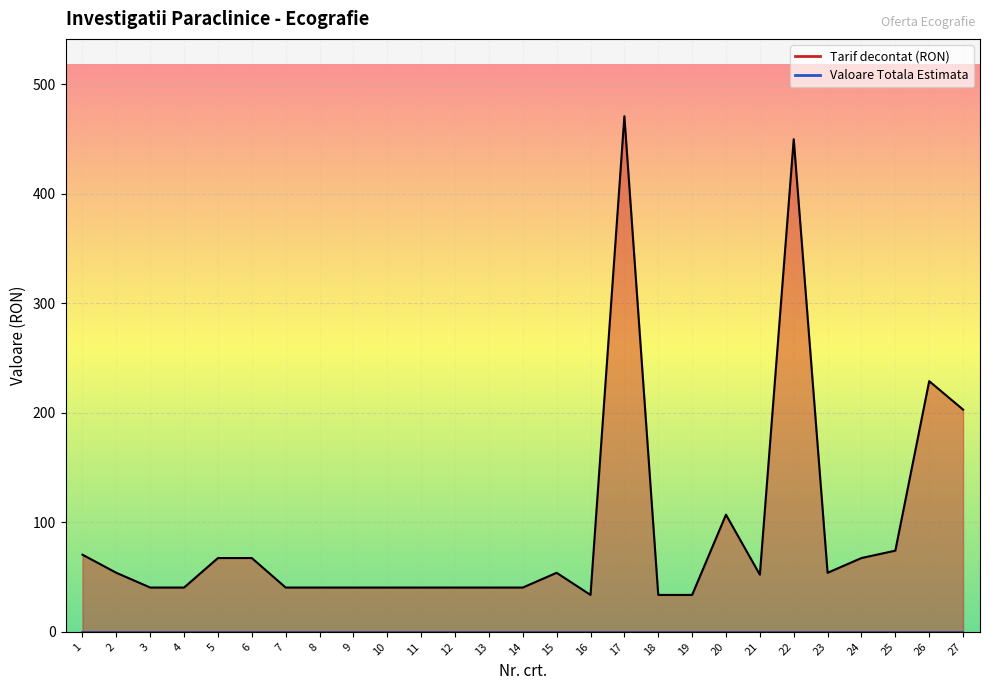

At which category does the data reach its first local peak?

15